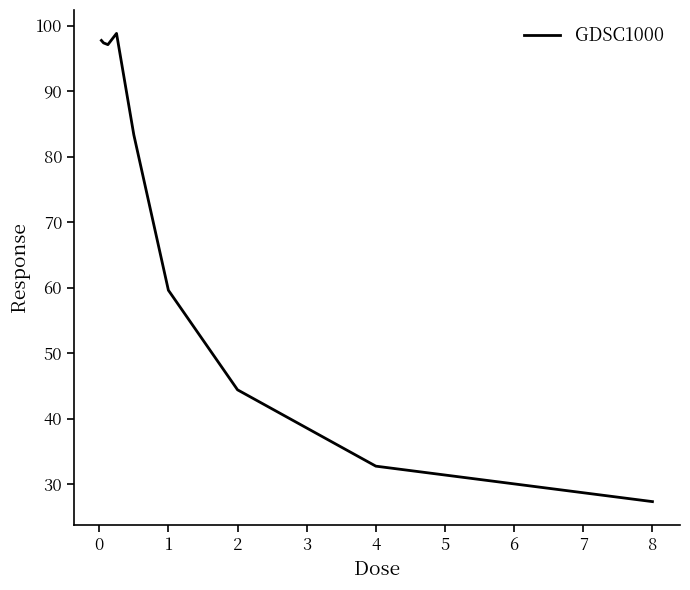

What is the difference between the maximum and minimum values?

71.5